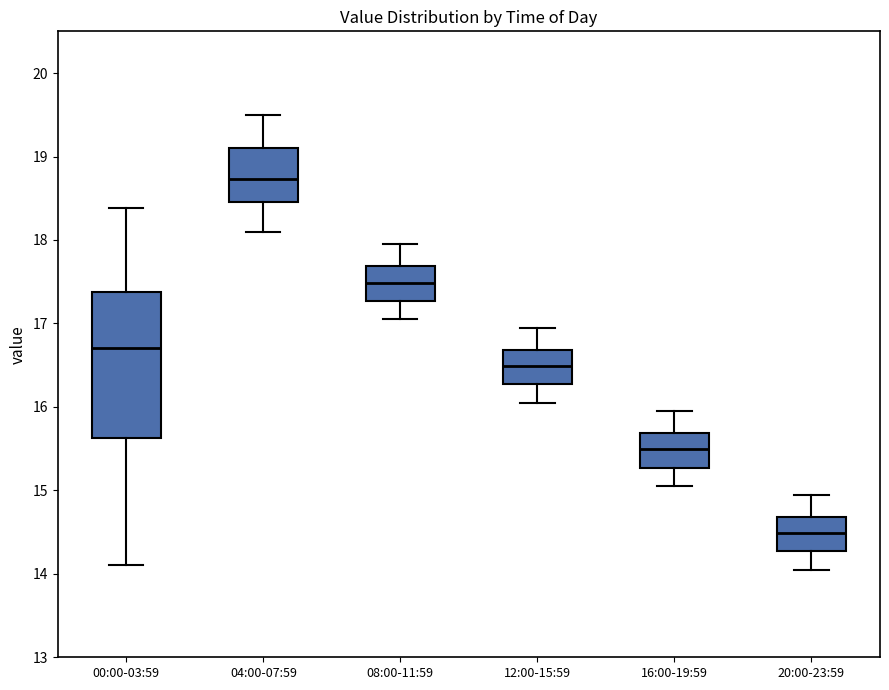

Reading left to right, transcribe this box plot: for each box, give where its median line is, the range the box spans, and where its two whiskers end, as read against the y-axis. The values are not printed on the chart, so give them approximately, as read against the axis.

00:00-03:59: median 16.7, box 15.6 to 17.4, whiskers 14.1 to 18.4
04:00-07:59: median 18.7, box 18.5 to 19.1, whiskers 18.1 to 19.5
08:00-11:59: median 17.5, box 17.3 to 17.7, whiskers 17.1 to 18.0
12:00-15:59: median 16.5, box 16.3 to 16.7, whiskers 16.1 to 17.0
16:00-19:59: median 15.5, box 15.3 to 15.7, whiskers 15.1 to 16.0
20:00-23:59: median 14.5, box 14.3 to 14.7, whiskers 14.1 to 15.0